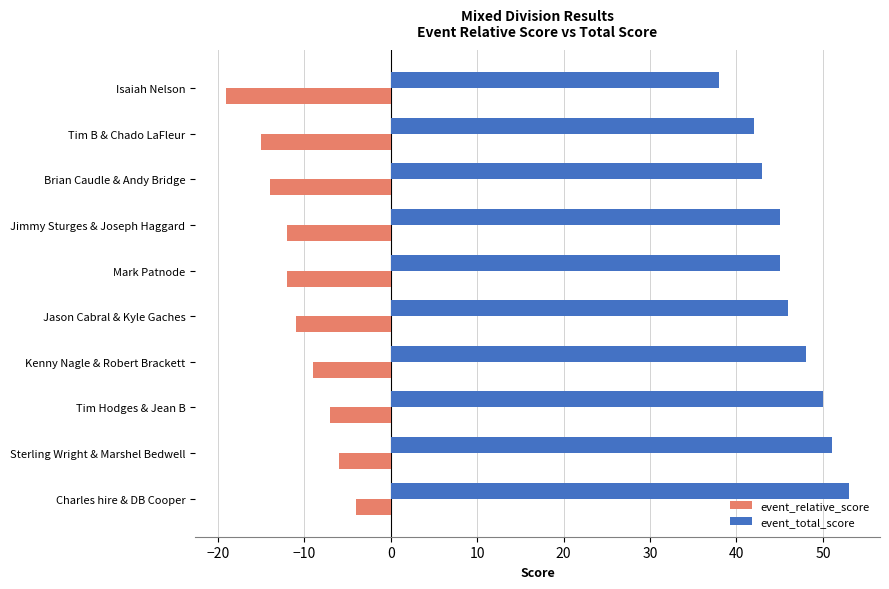

Which category has the lowest value in the event_total_score series?

Isaiah Nelson